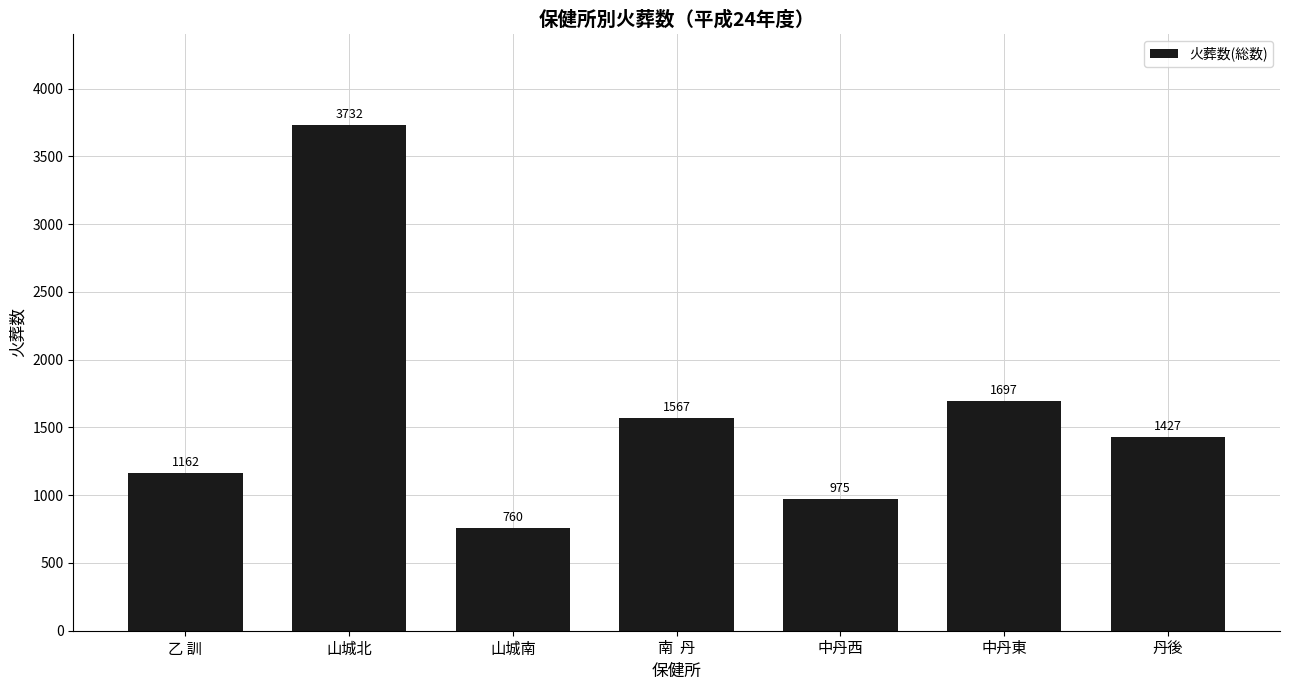

What is the sum of the values at 中丹東 and 丹後?

3124